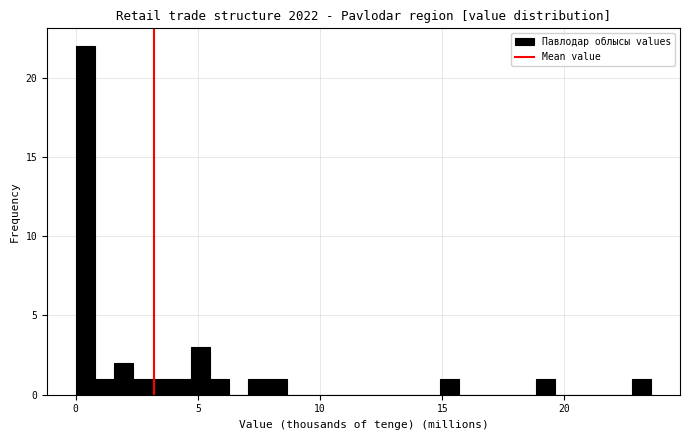

Around what value on the x-axis is the tallest bar? Give the approximate position of its centre, as read against the axis.

0.5